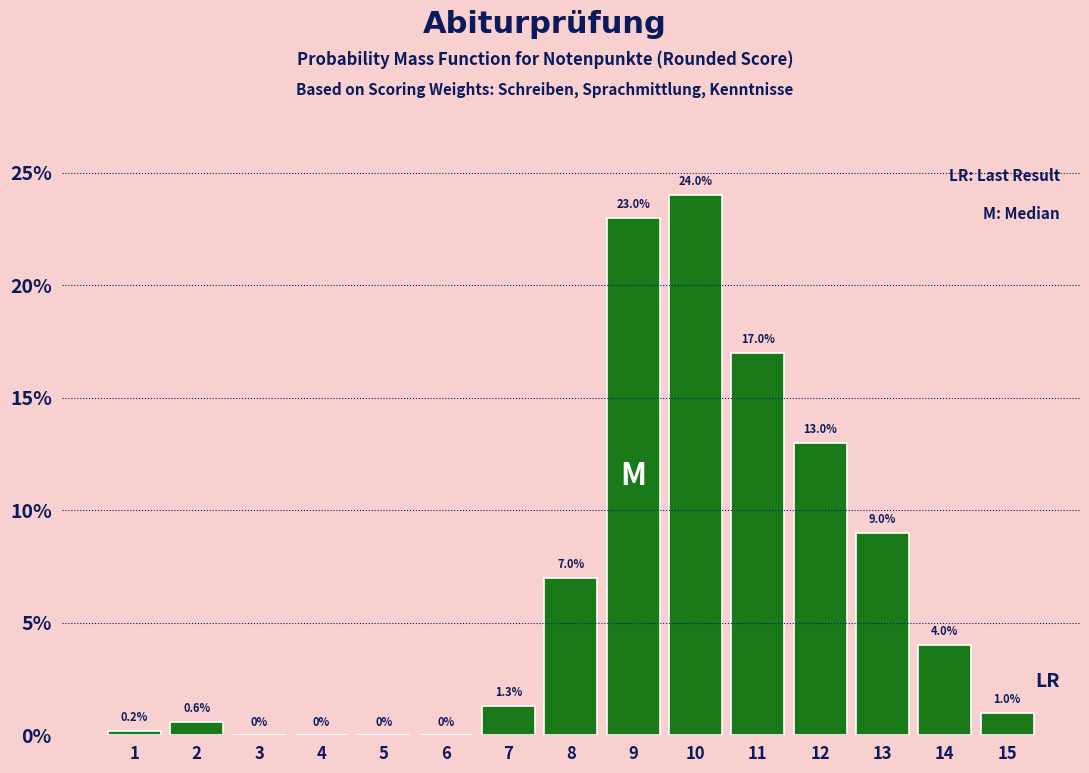

Reading left to right, extract all data points from this chart.

1=0.2	2=0.6	3=0.0	4=0.0	5=0.0	6=0.0	7=1.3	8=7.0	9=23.0	10=24.0	11=17.0	12=13.0	13=9.0	14=4.0	15=1.0